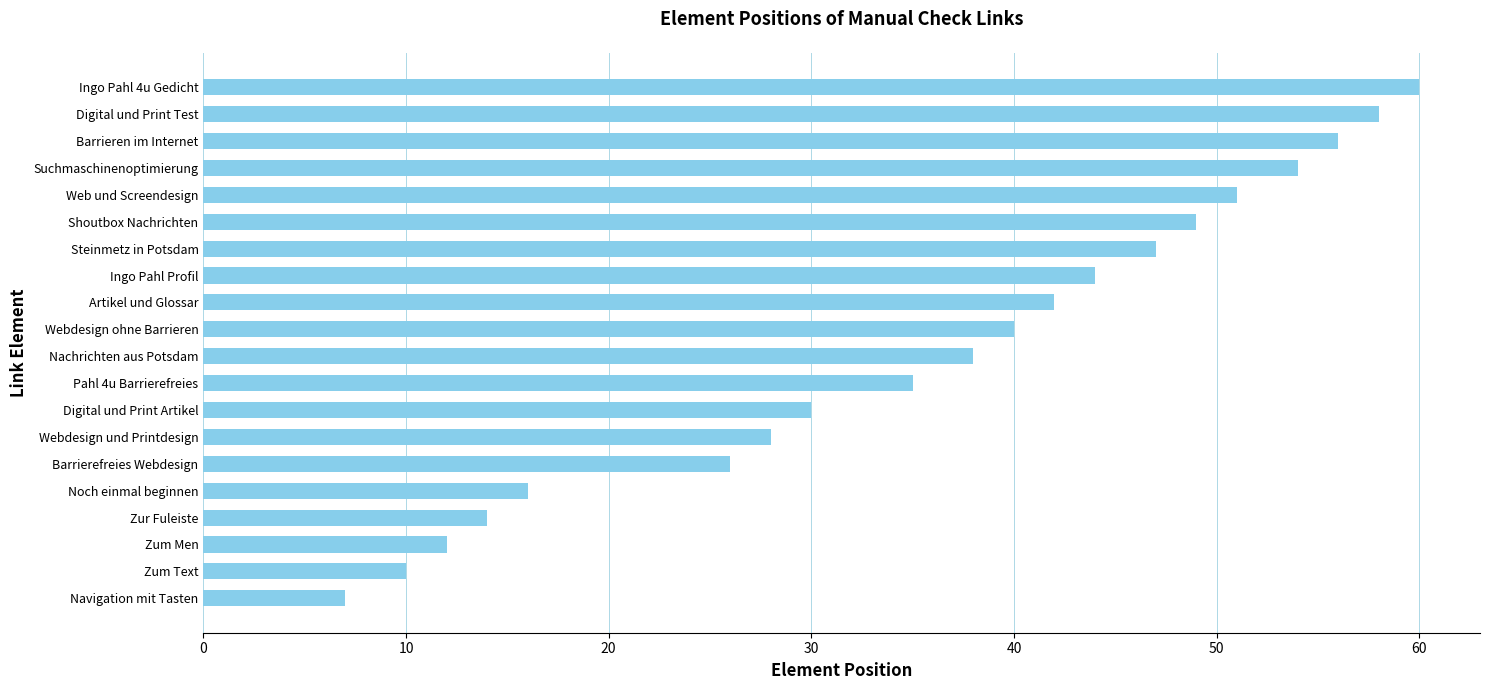

What is the minimum value shown in the chart?

7